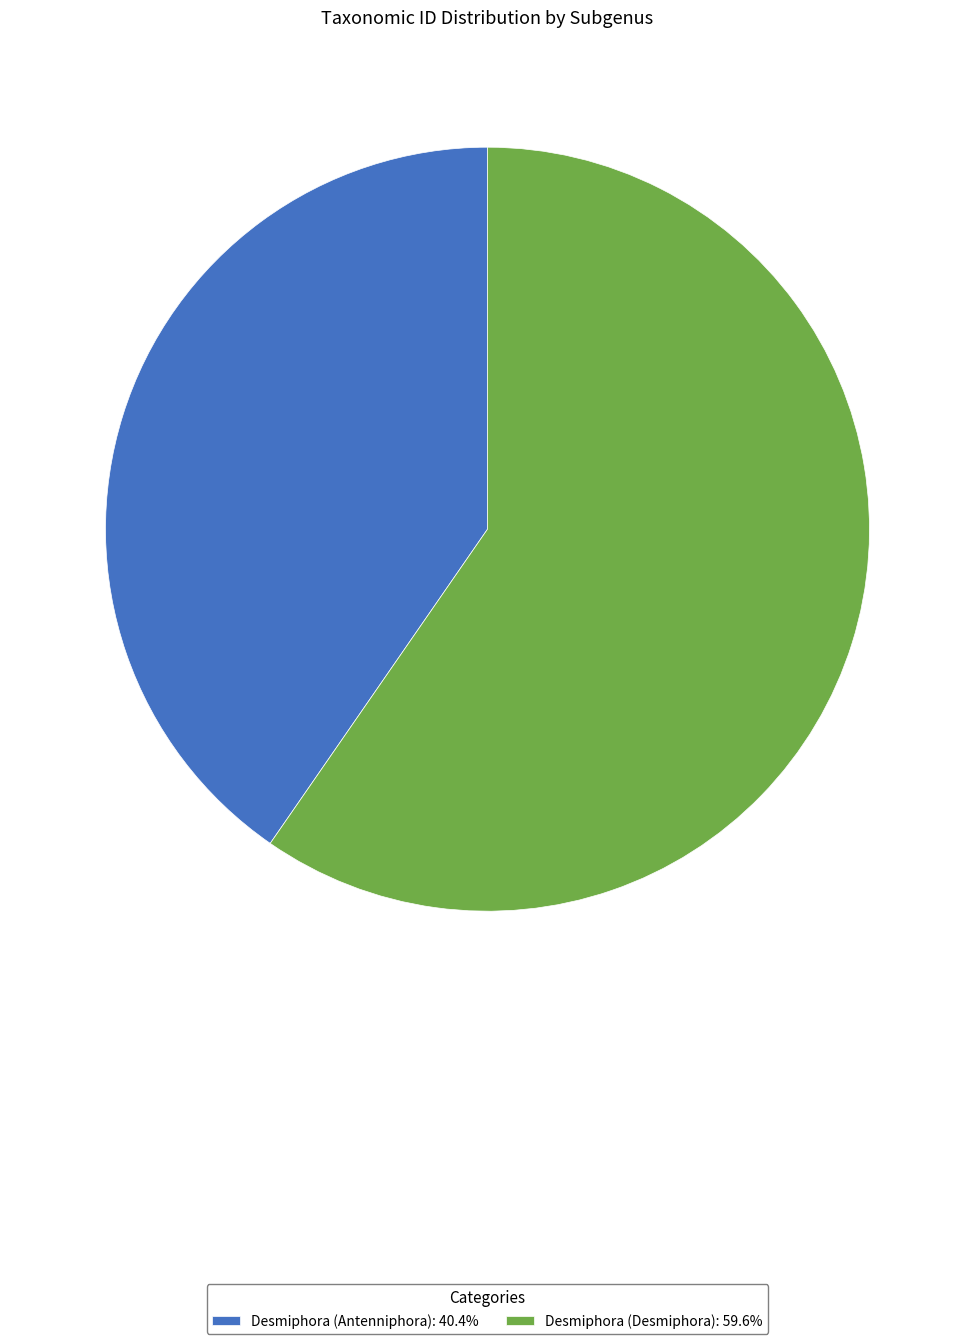

Which slice is the largest?

Desmiphora (Desmiphora)